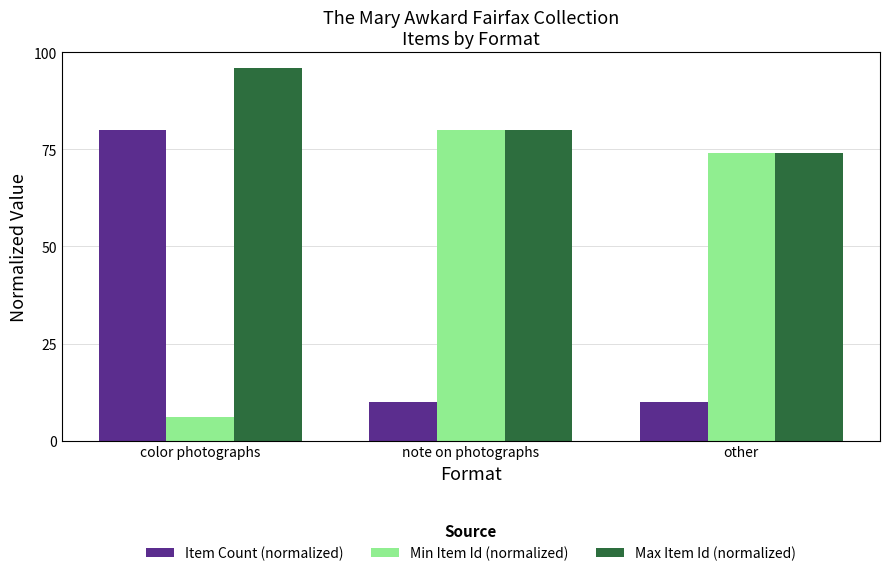

What is the label of the 1st bar from the right?

other